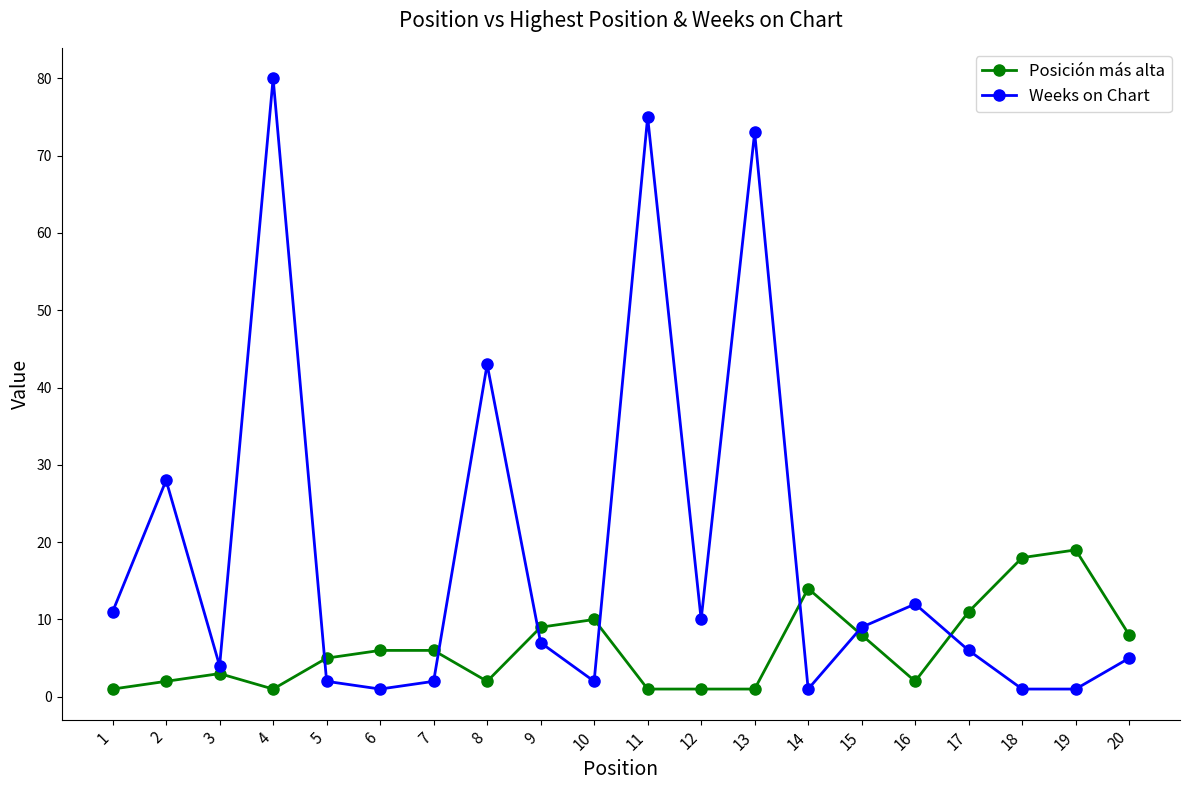

Which series has the widest spread of values?

Weeks on Chart